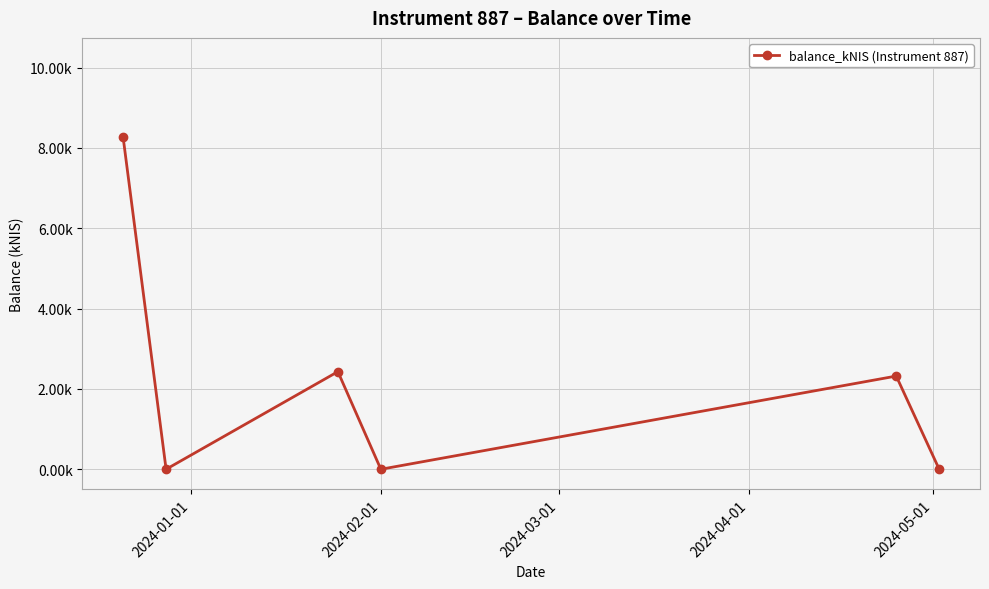

Does the chart have visible grid lines?

Yes